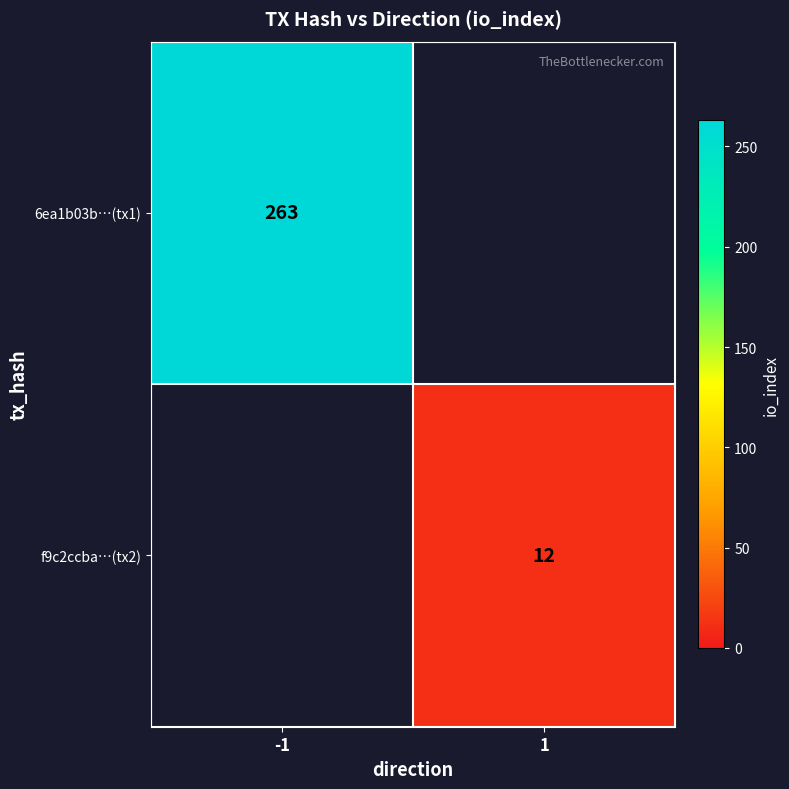

Is it true that f9c2ccba…(tx2) equals 18 at 1?

False